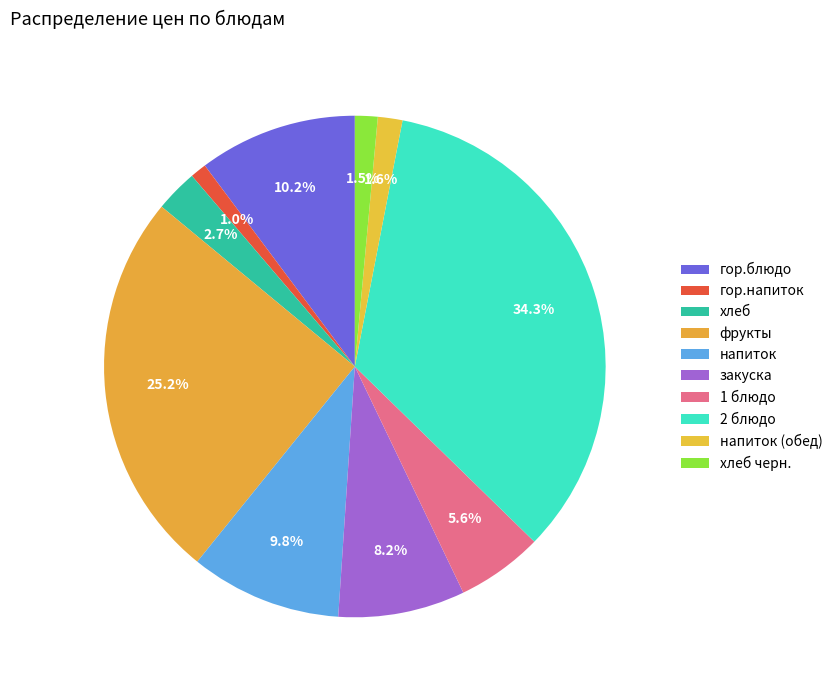

Which has a higher value, хлеб or 2 блюдо?

2 блюдо